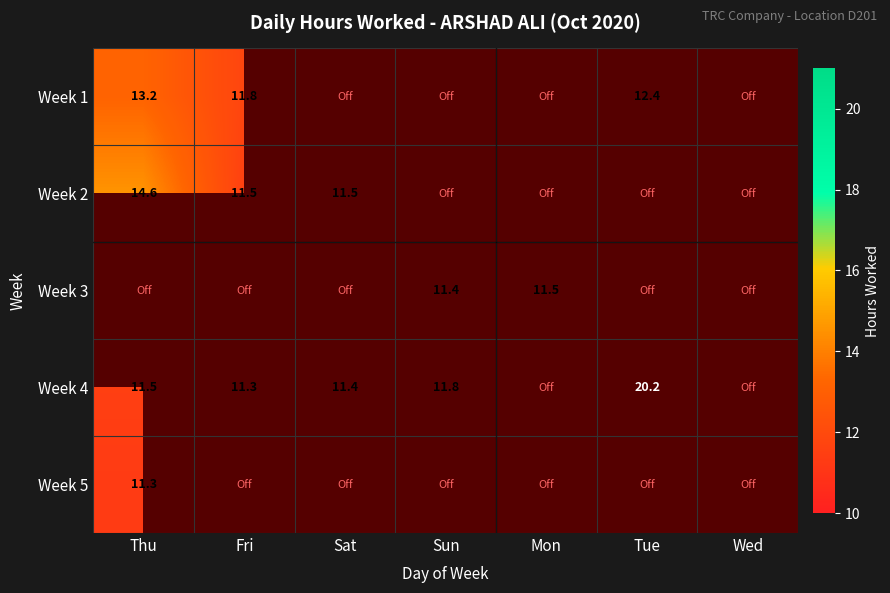

At how many categories does at least one series exceed 17?

1